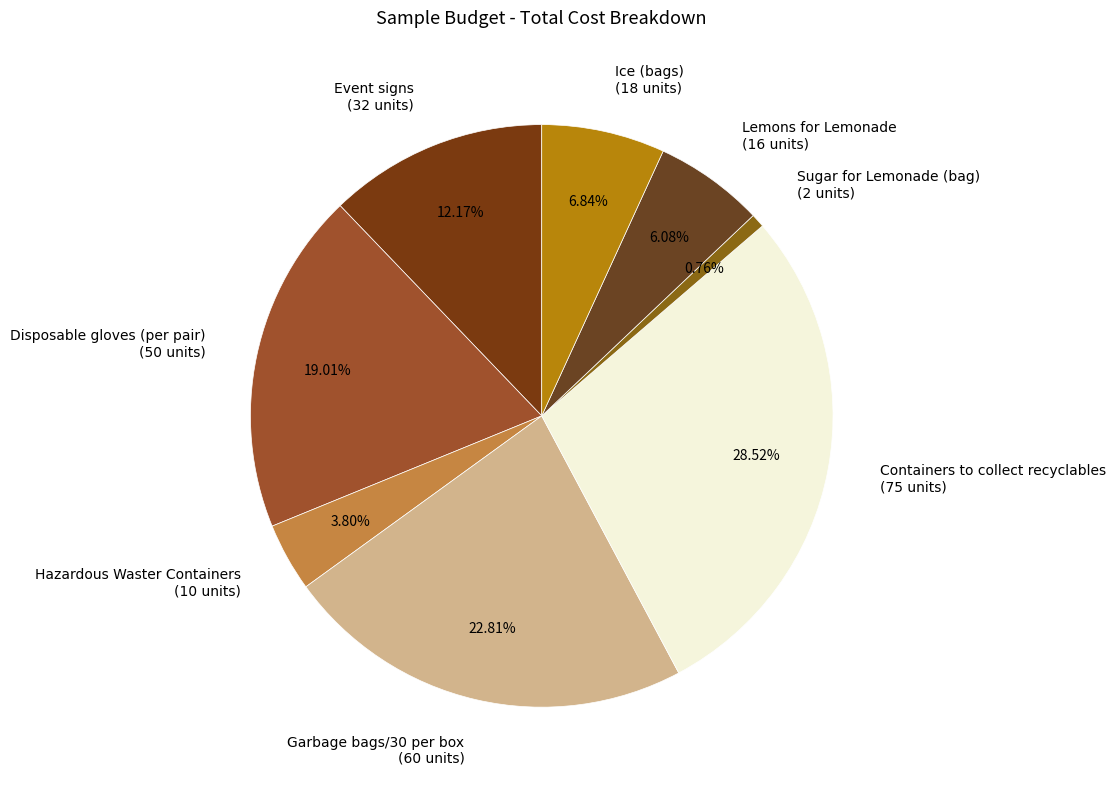

Which category has the smallest portion of the pie?

Sugar for Lemonade (bag)